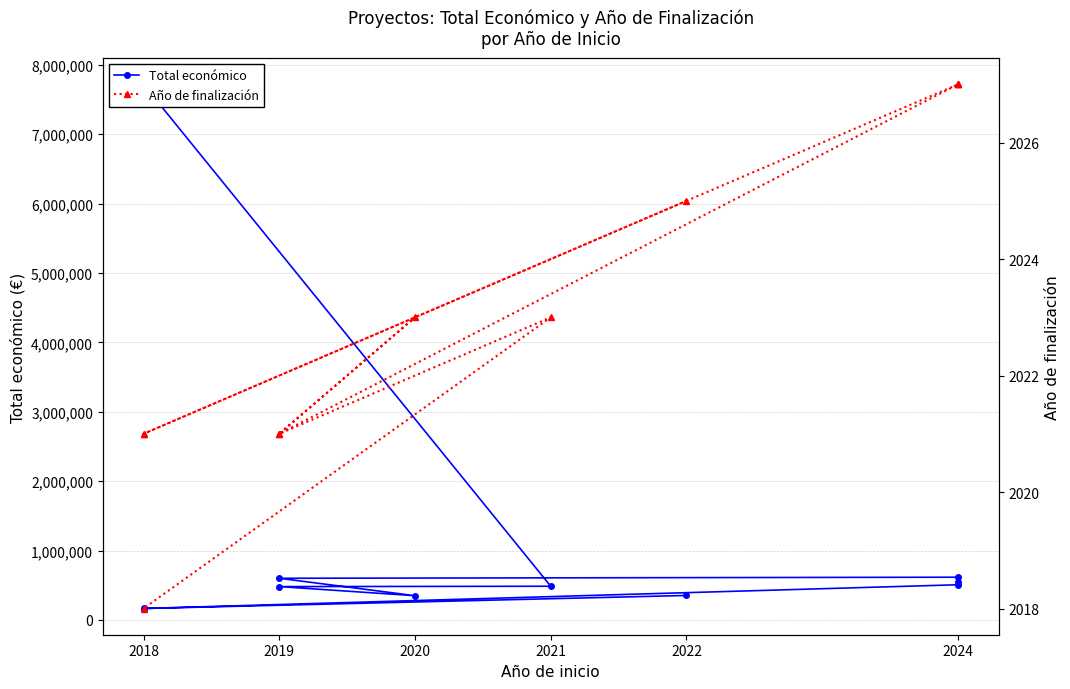

The value of Año de finalización at 2019 is 1394. True or false?

False